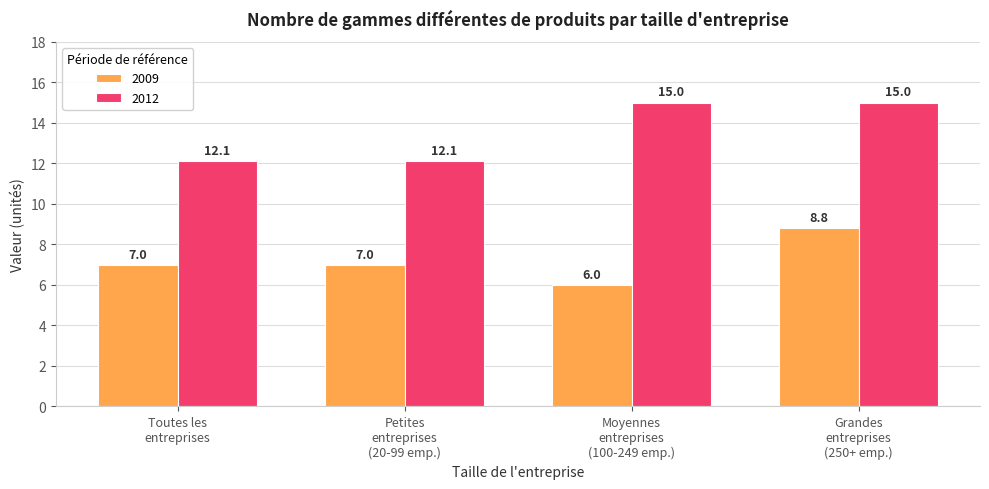

Which series has the widest spread of values?

2012